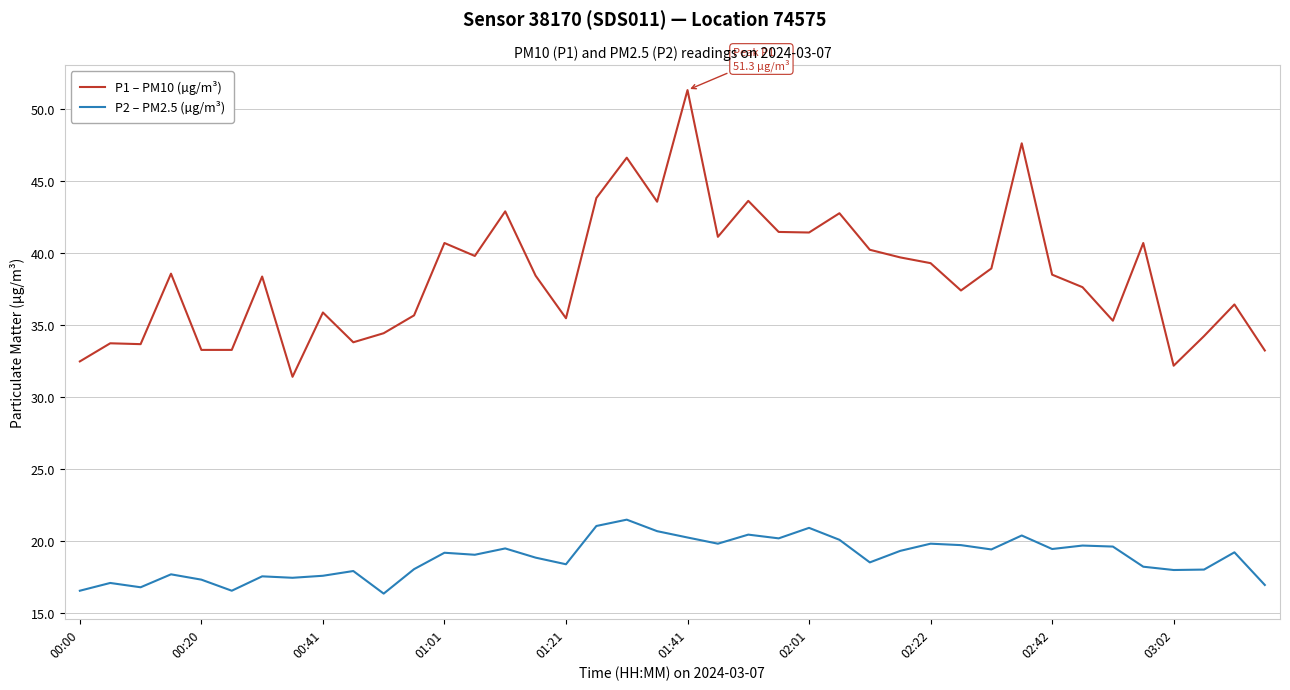

Which series has the widest spread of values?

P1 – PM10 (µg/m³)